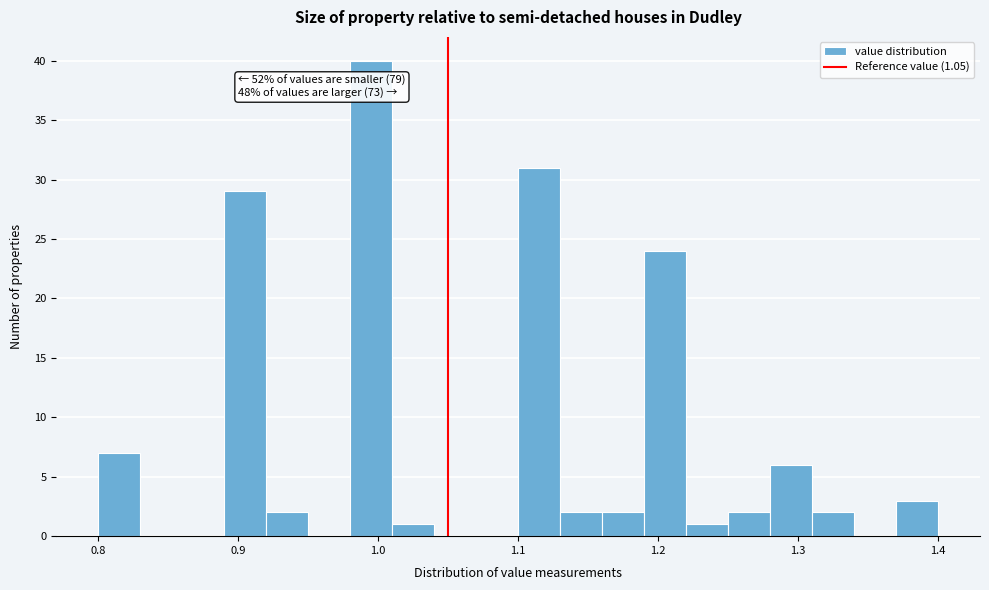

Read against the x-axis, roughly where is the centre of the tallest bar?

1.00